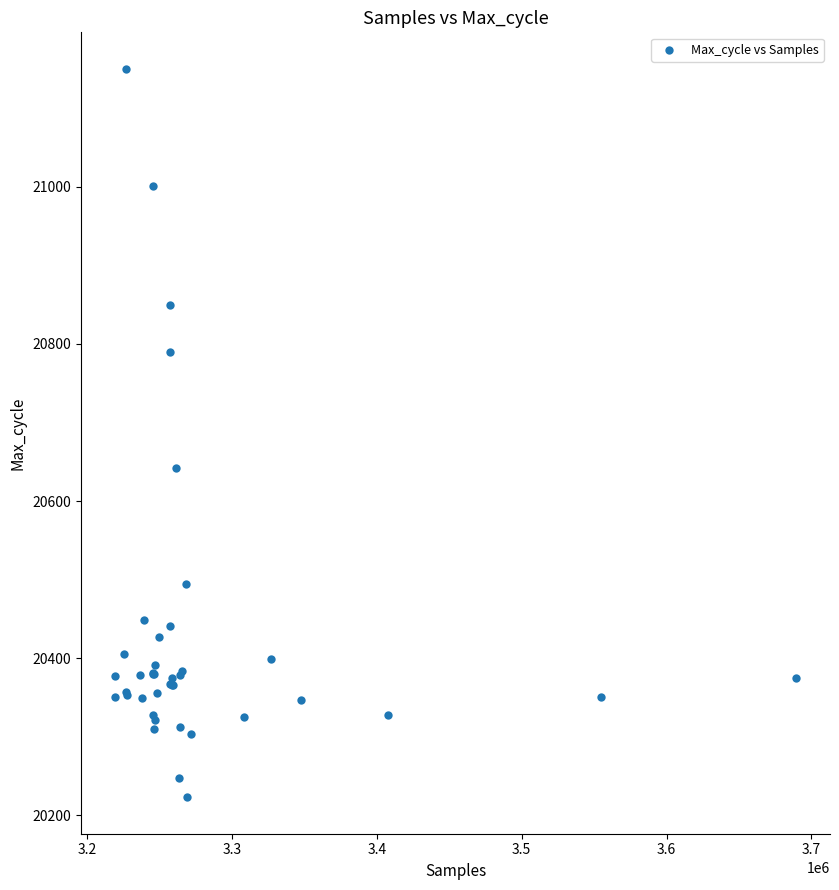

What Y value in the scatter plot is closest to 20686?

20642